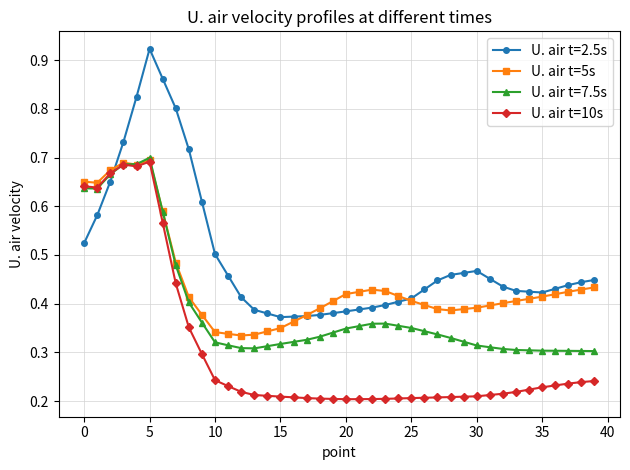

Which series has the largest range (max minus min)?

U. air t=2.5s